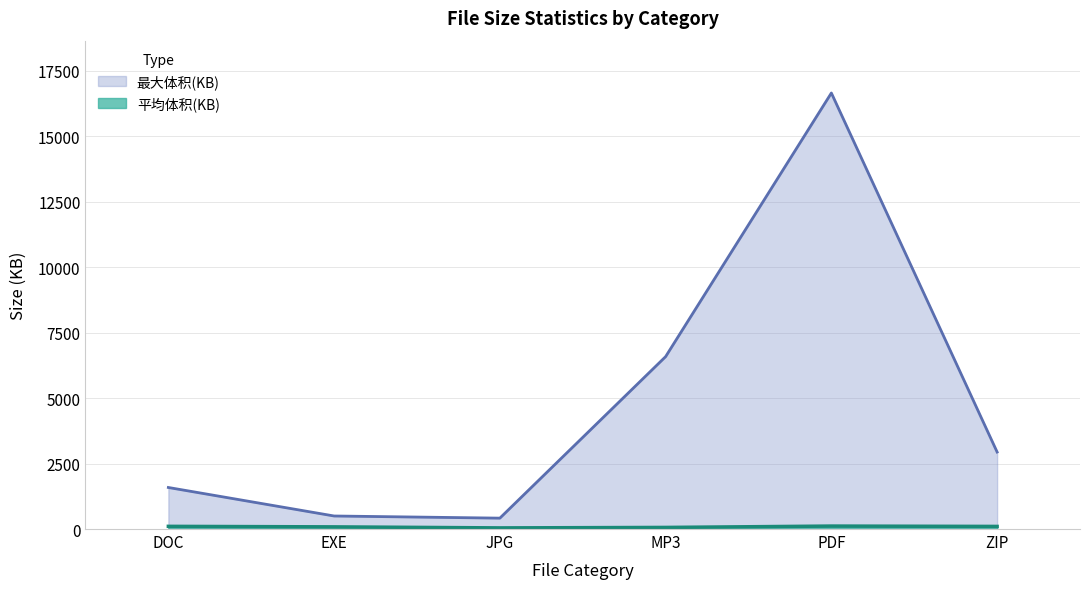

What is the maximum value for 平均体积(KB)?

113.3